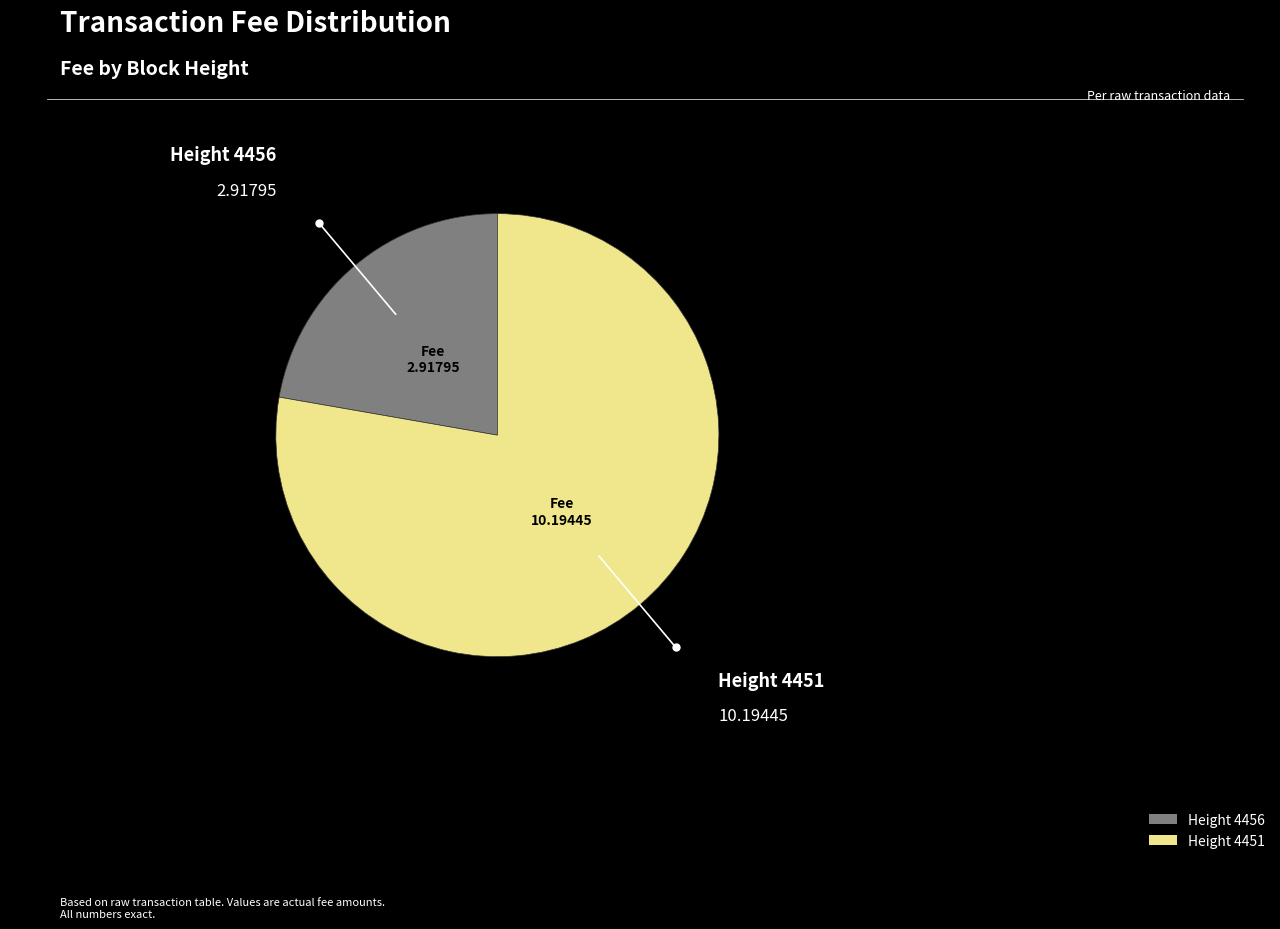

Does any single category account for the majority?

Yes